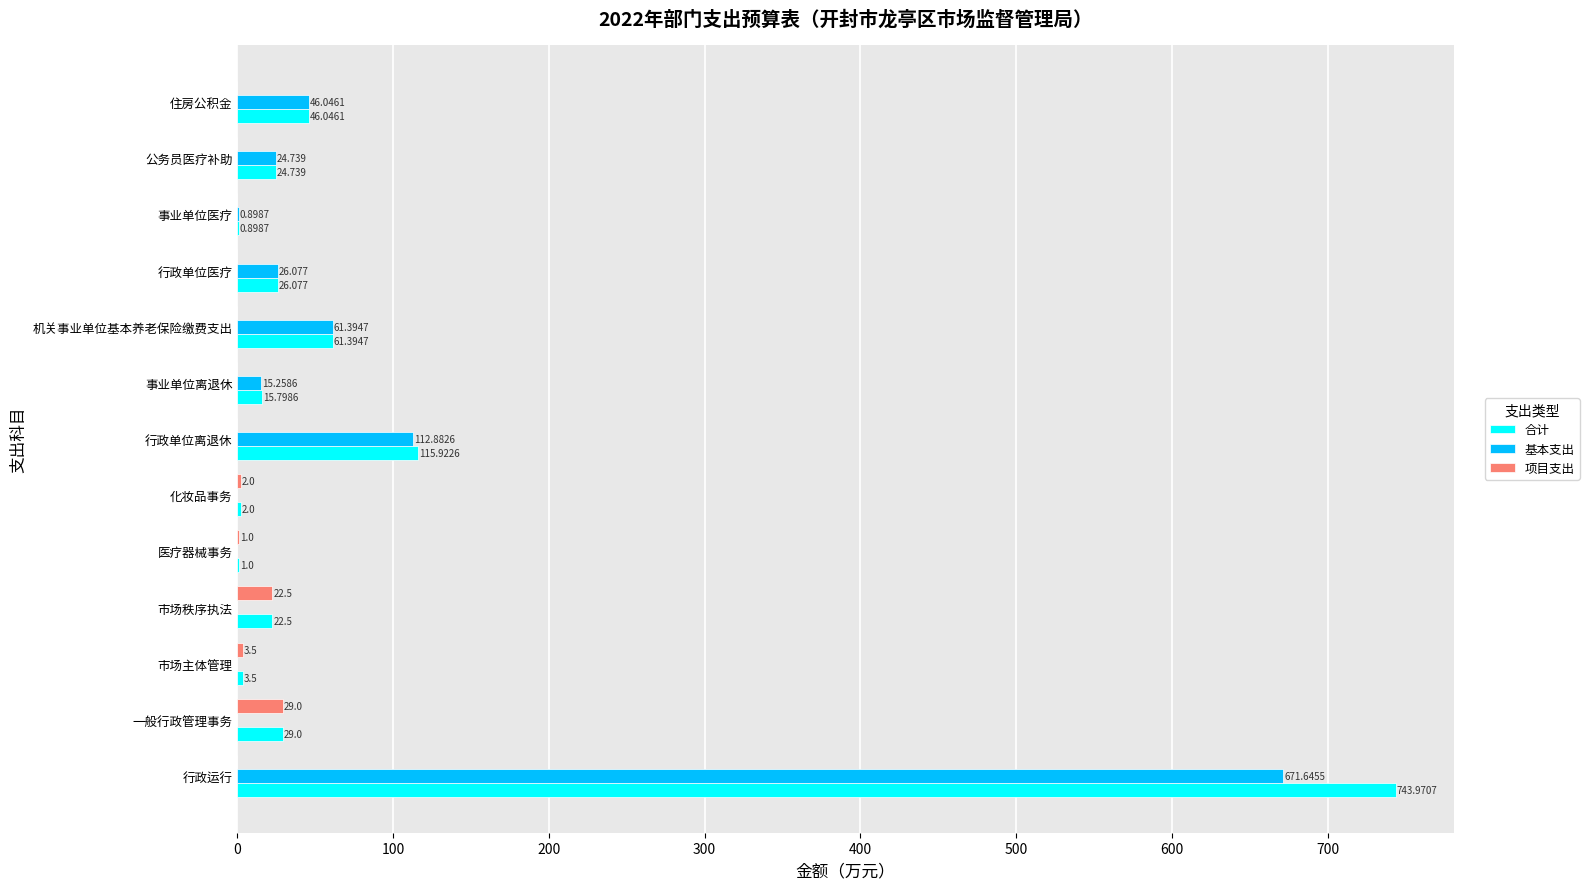

Which series has the largest total across all categories?

合计